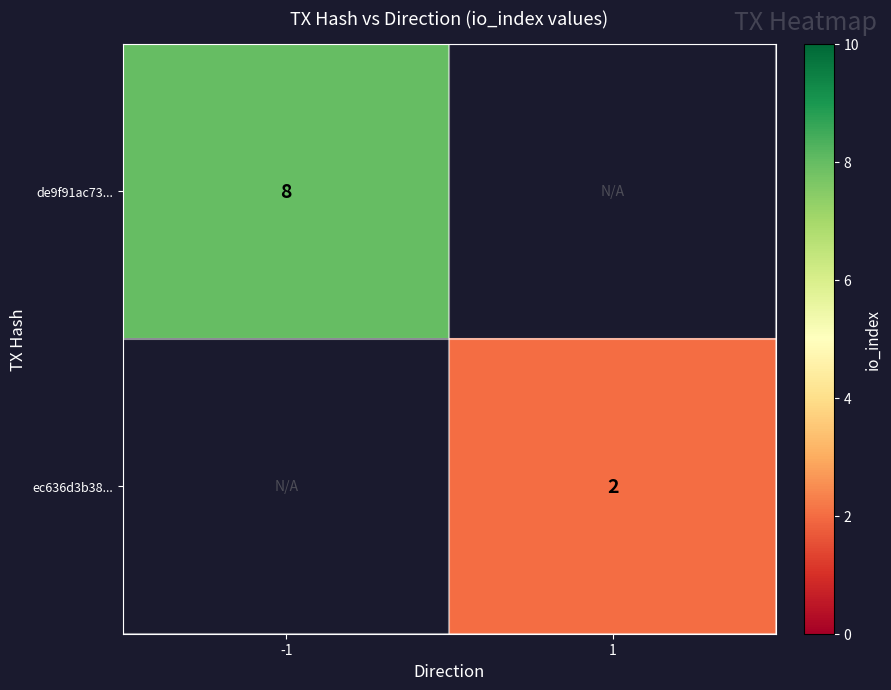

What is the minimum value shown in the chart?

2.0